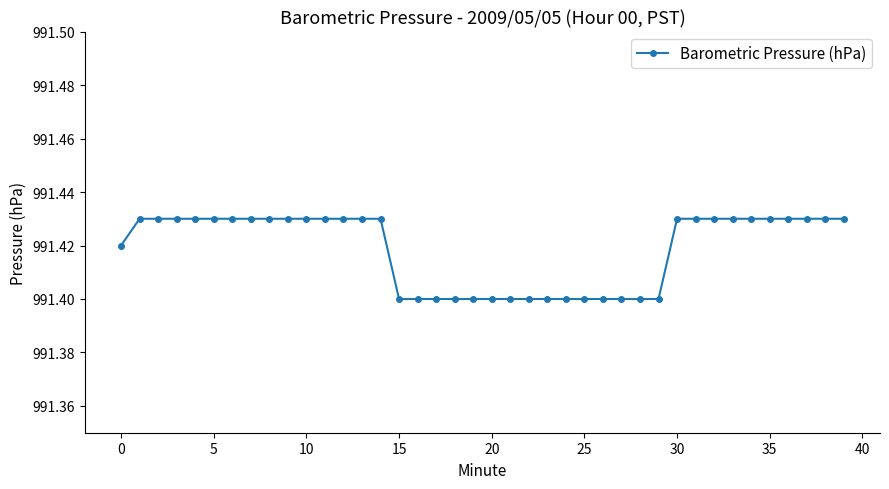

What is the sum of all values?

39656.7